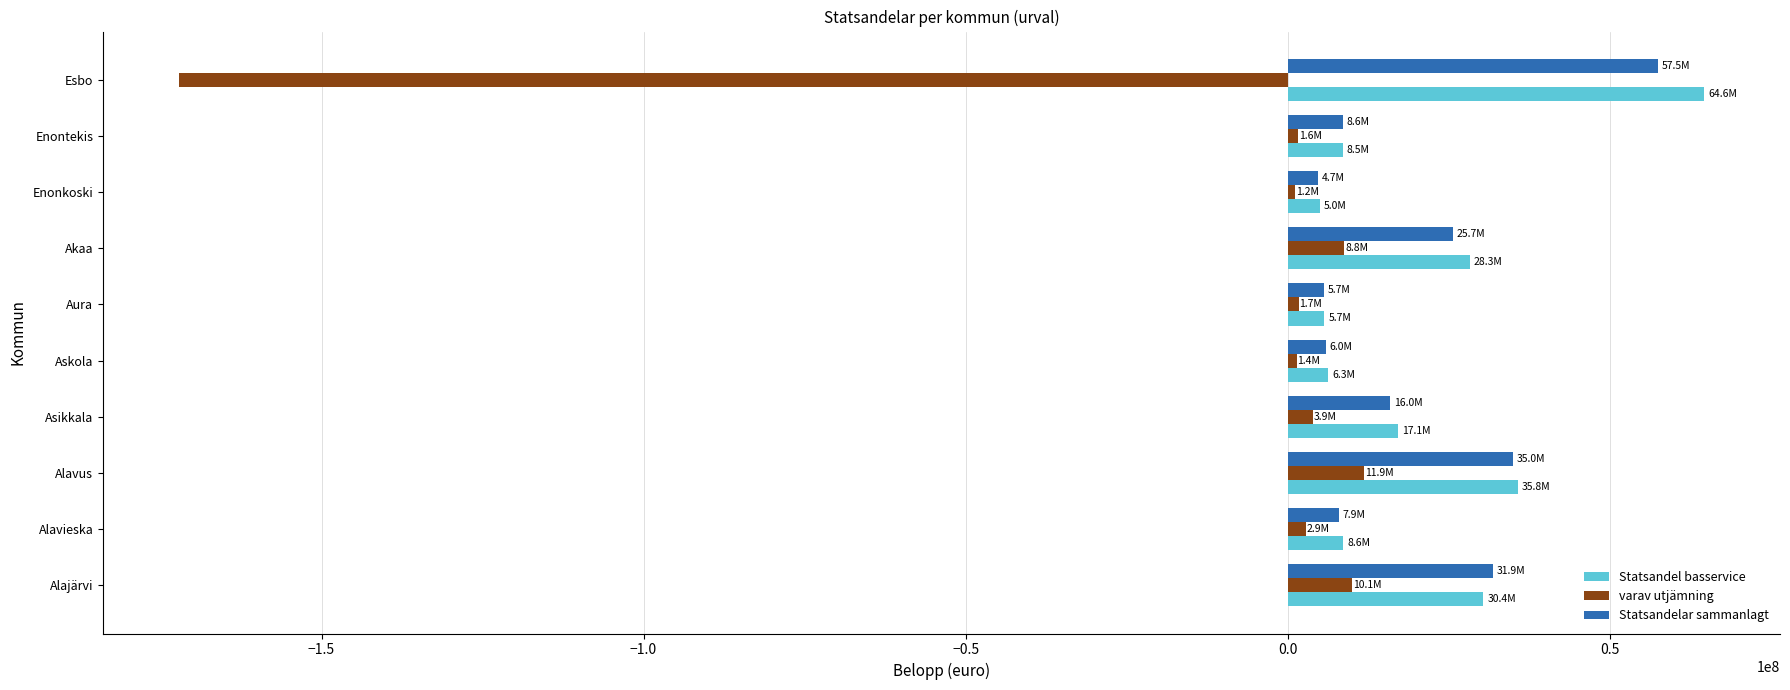

What is the difference between the maximum and minimum values in the Statsandel basservice series?

59585599.4